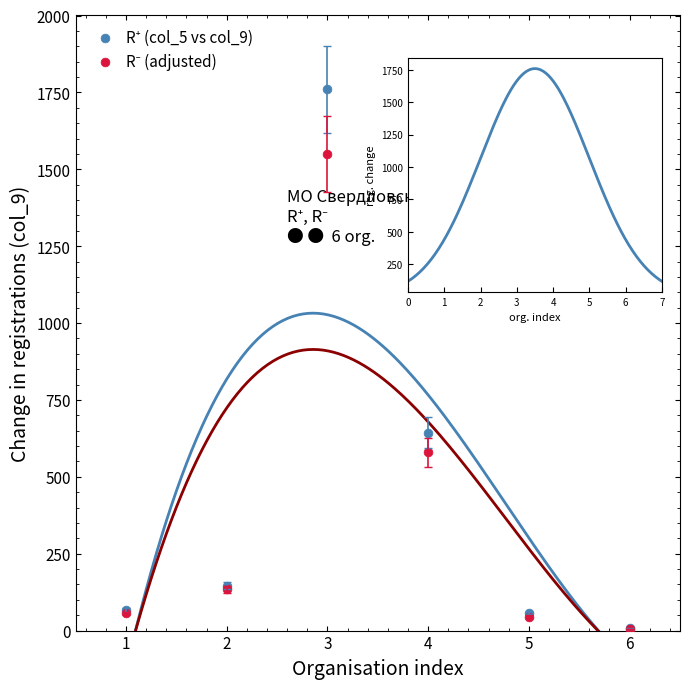

Across all series, what Y value is closest to 882?

644.0